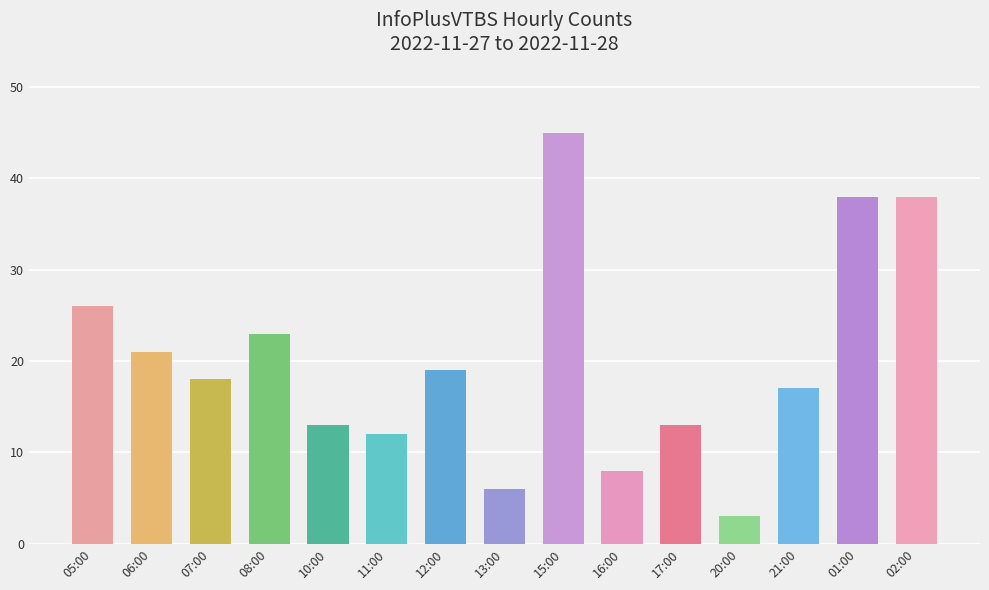

What is the label of the 1st bar from the right?

02:00